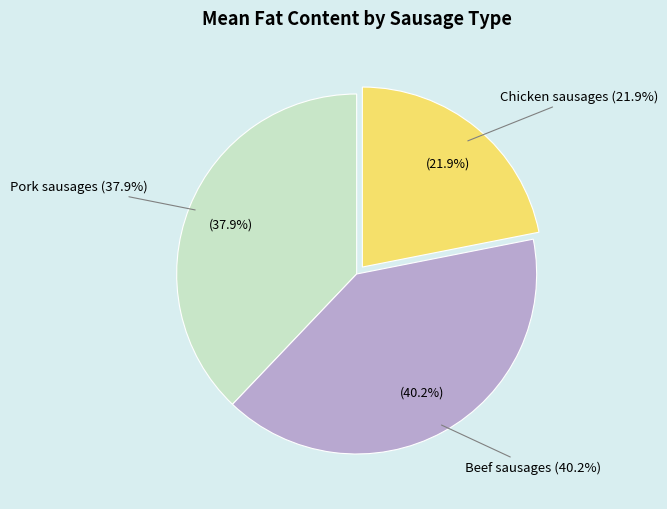

How many segments does this pie chart have?

3